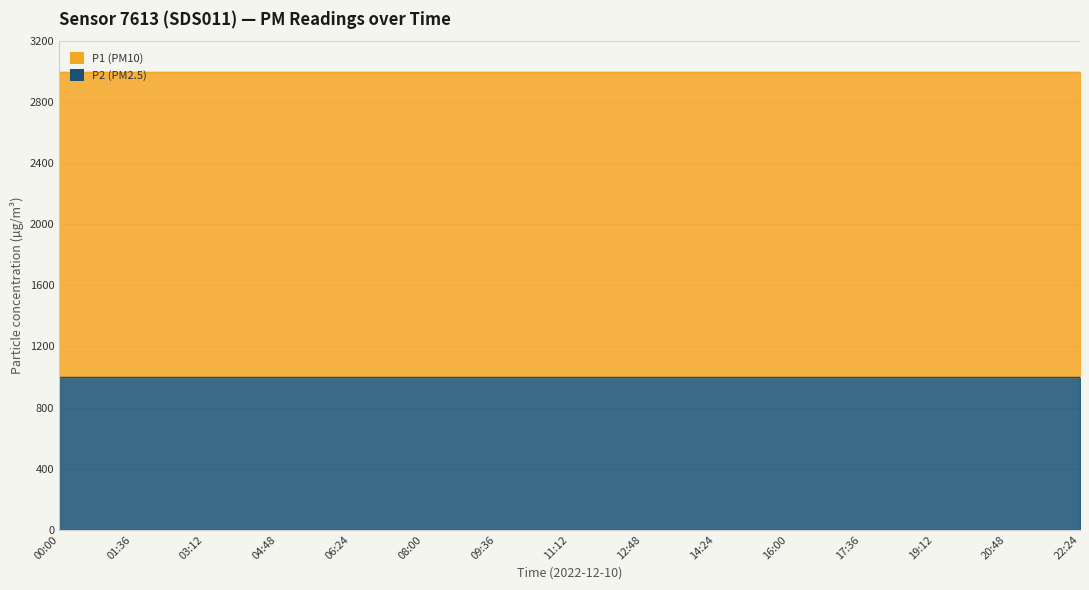

What are all the series names shown in the legend?

P1, P2